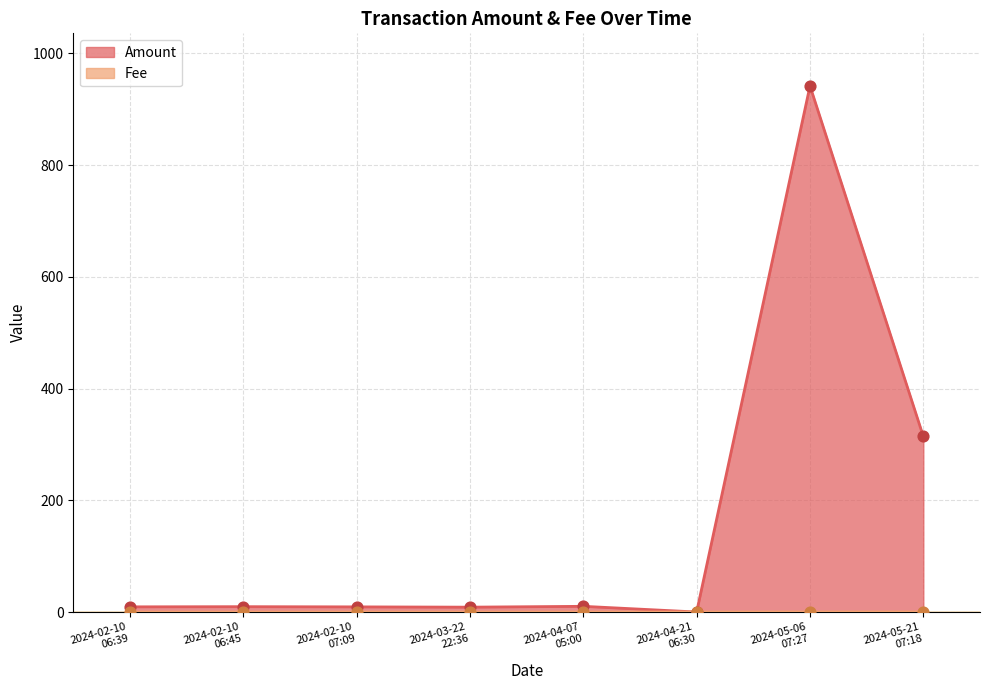

Is the value of Amount at 2024-04-07
05:00 greater than the value of Fee at 2024-05-06
07:27?

Yes